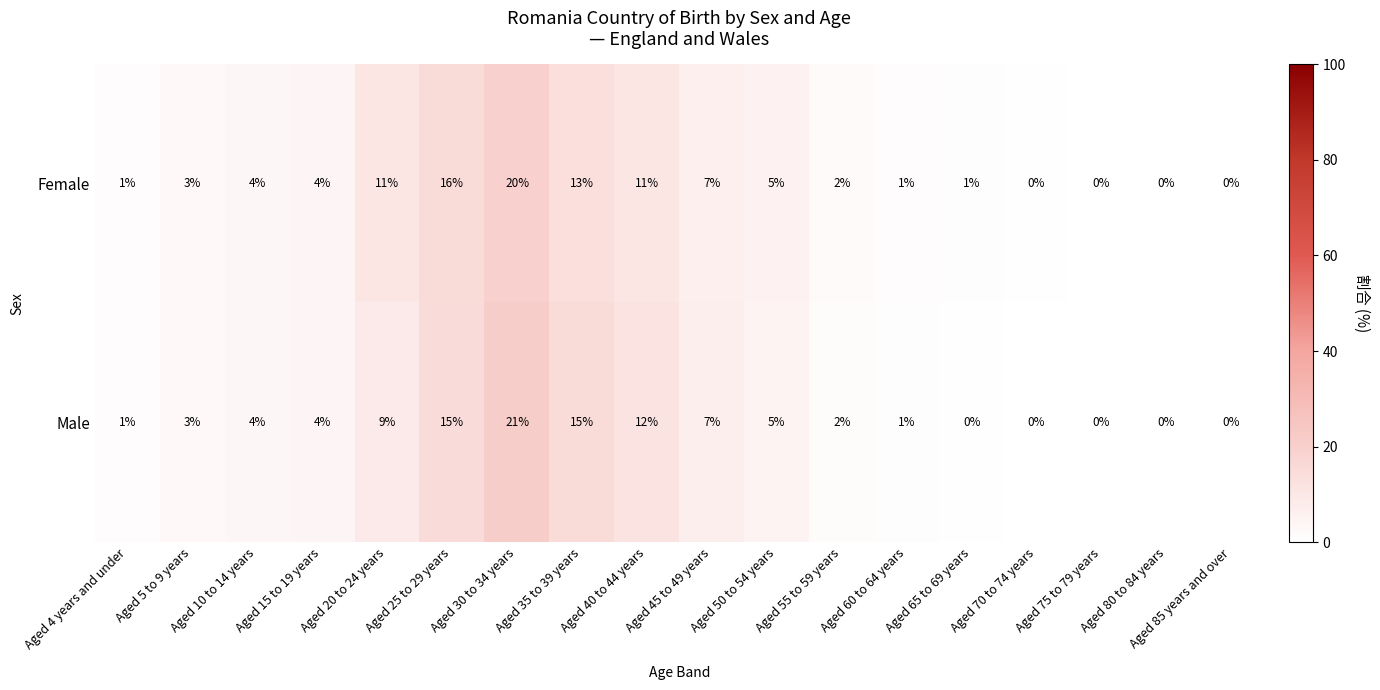

True or false: Male has a value of 9 at Aged 20 to 24 years.

True